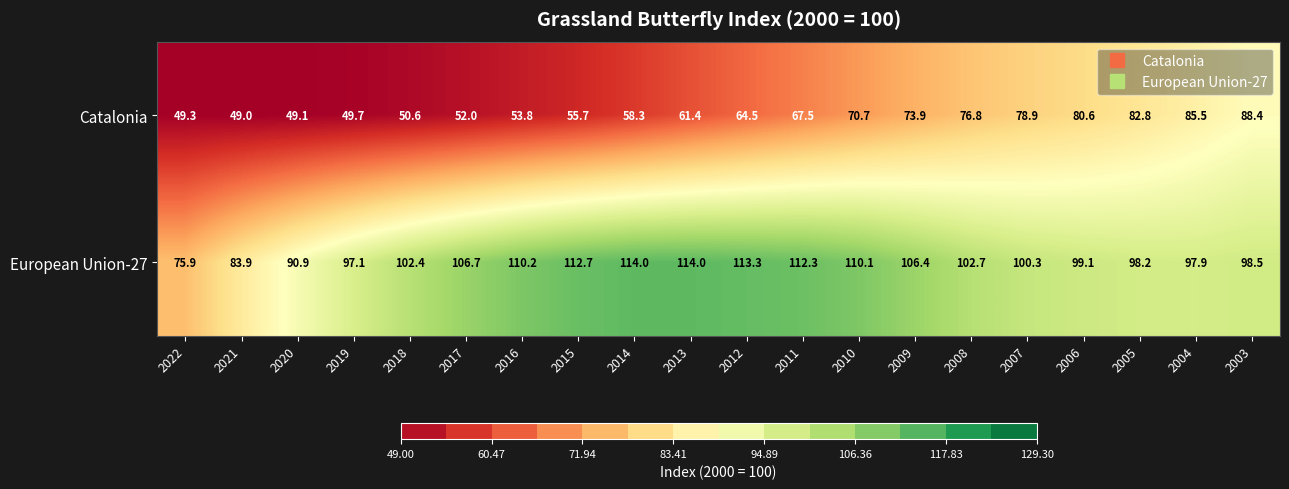

What is the average value of the European Union-27 series?

102.3